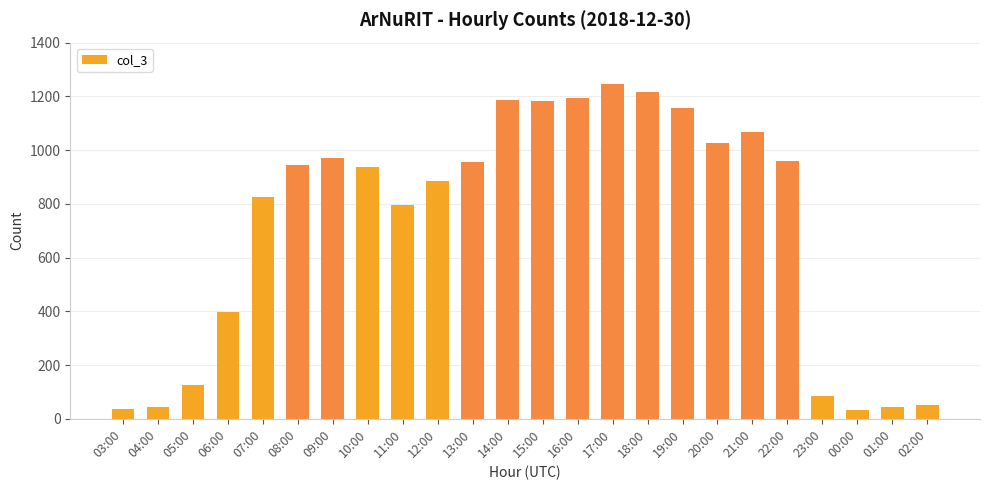

What is the average value?

723